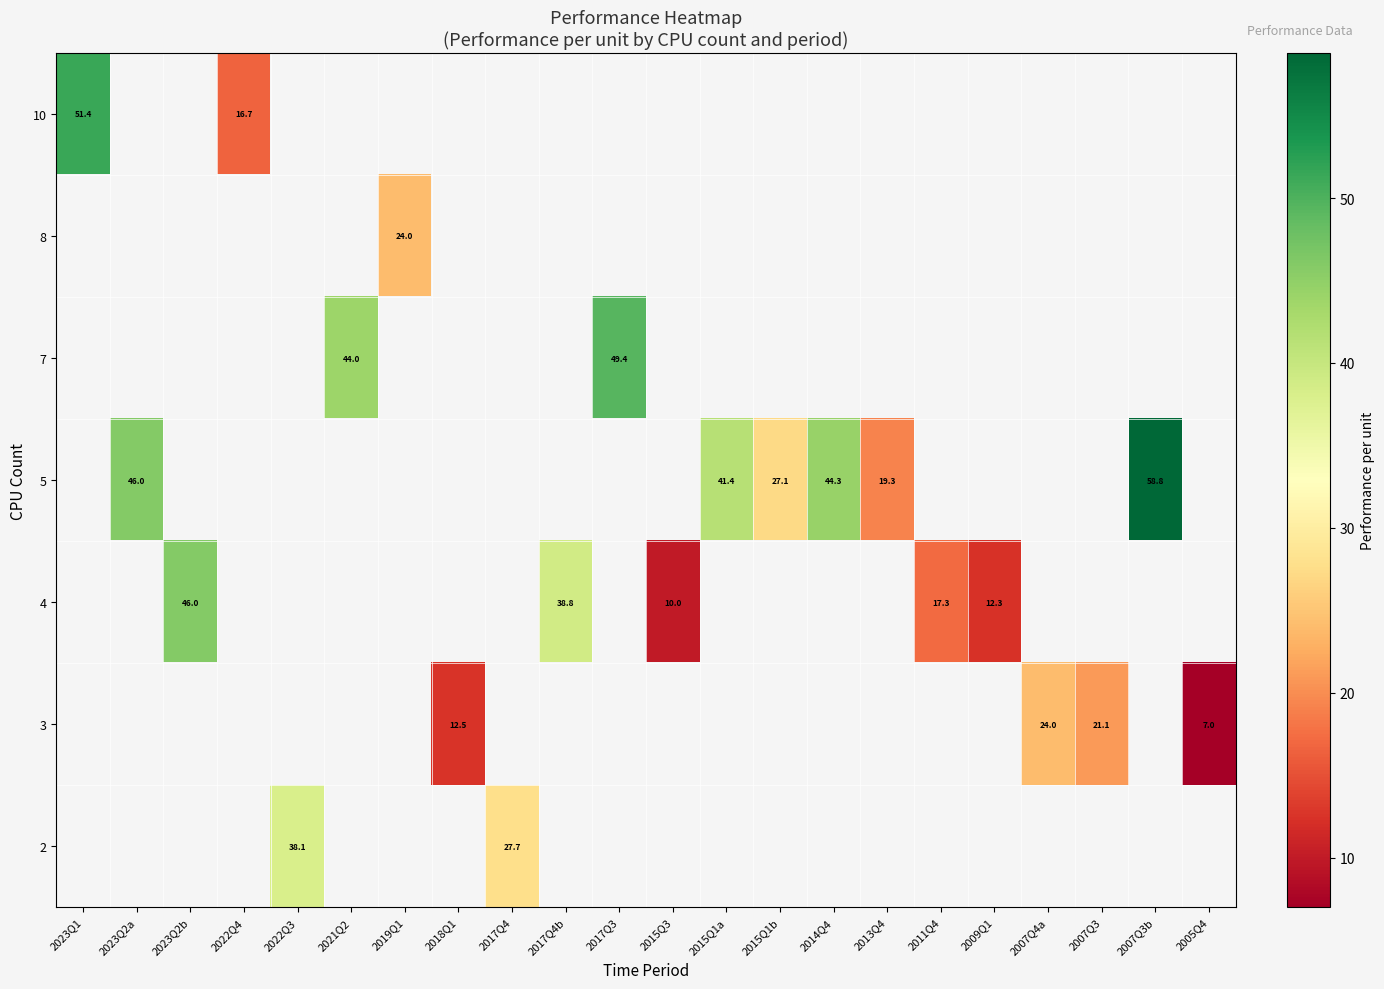

How many categories are shown in the chart?

22